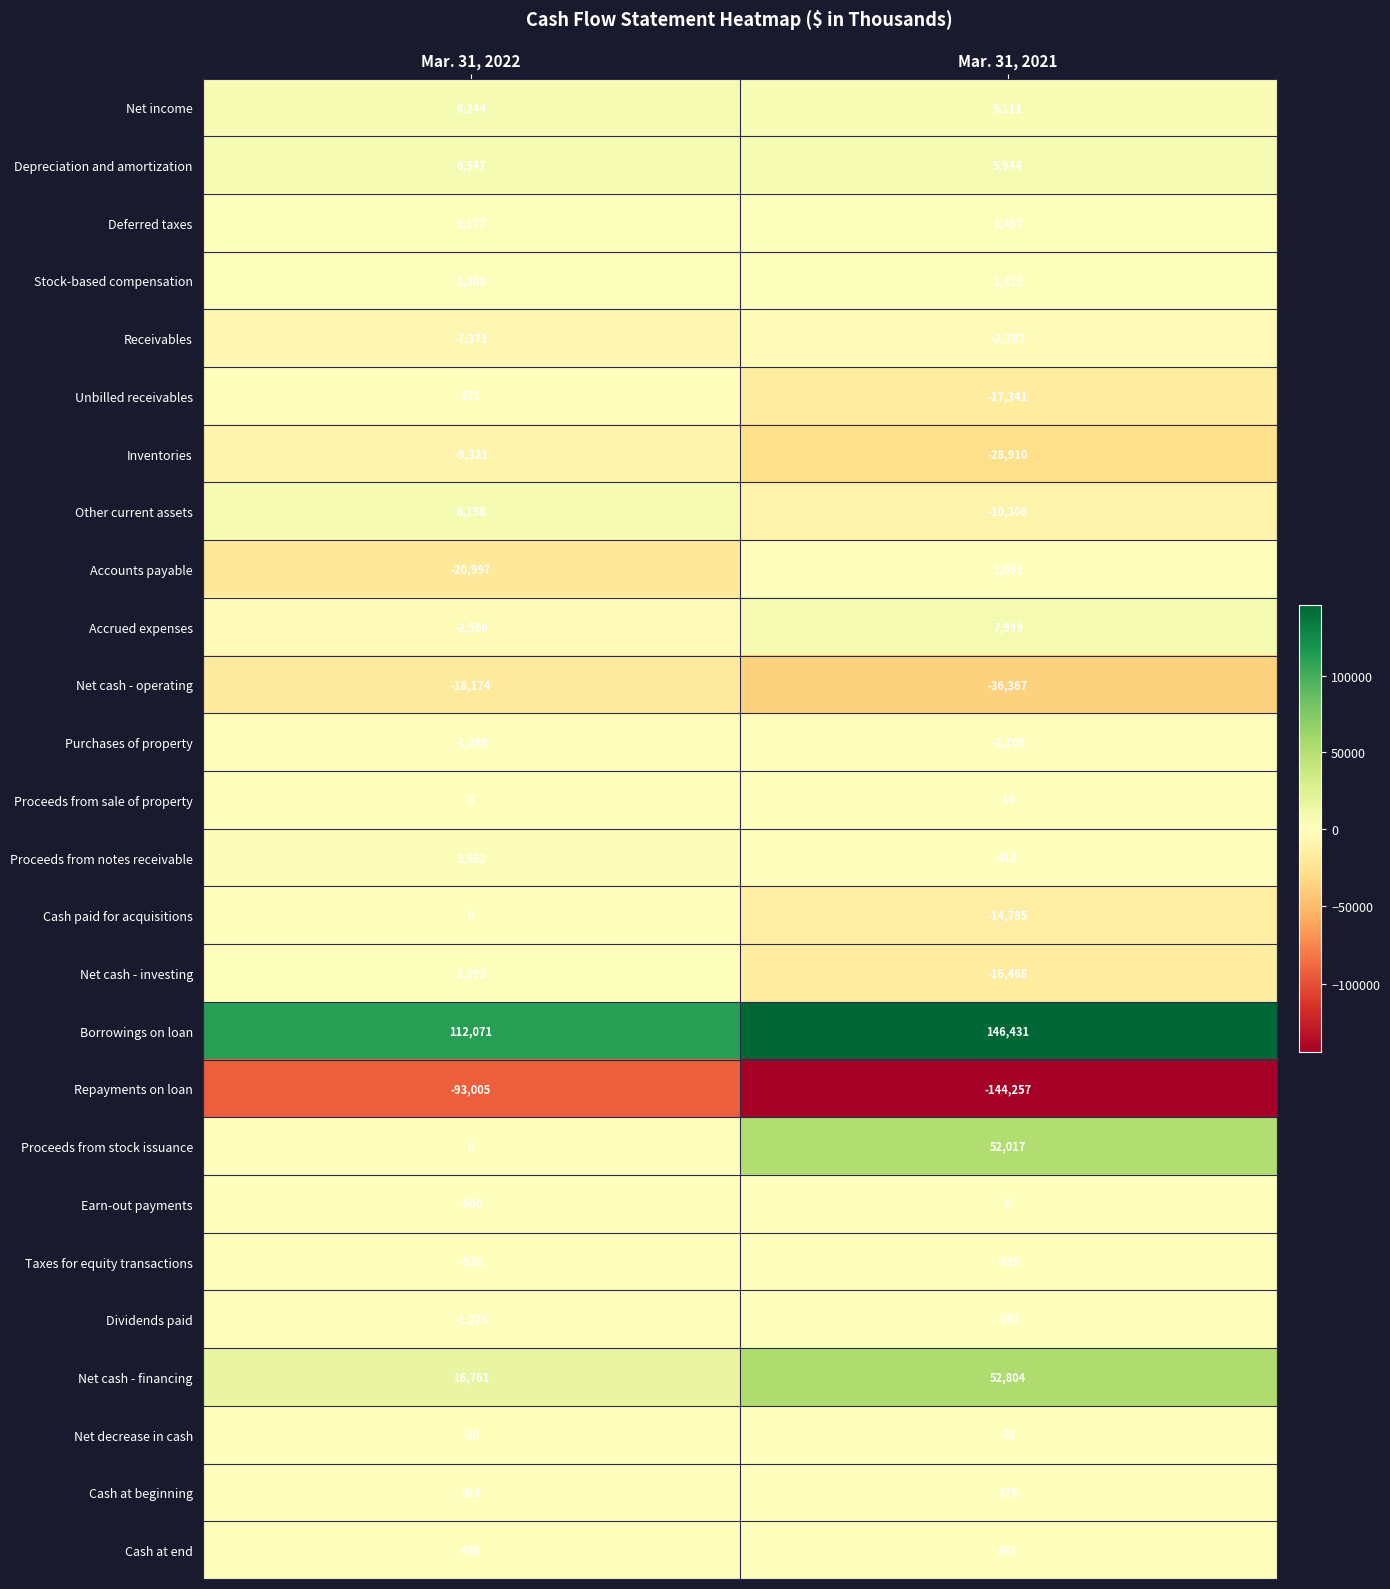

Which series has the largest total across all categories?

Borrowings on loan